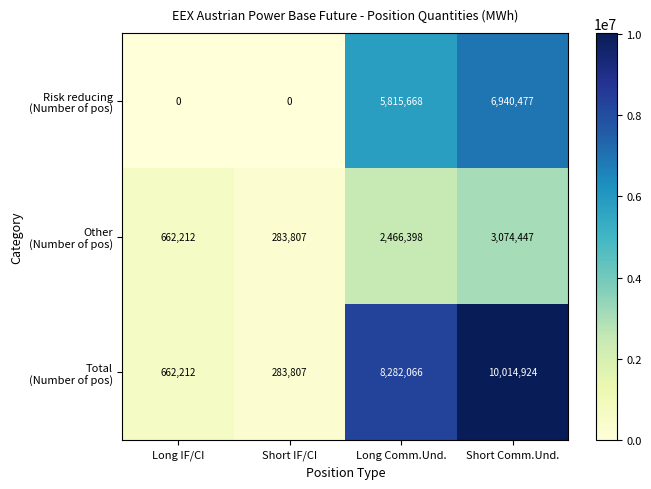

At which category is the sum across all series the highest?

Short Comm.Und.